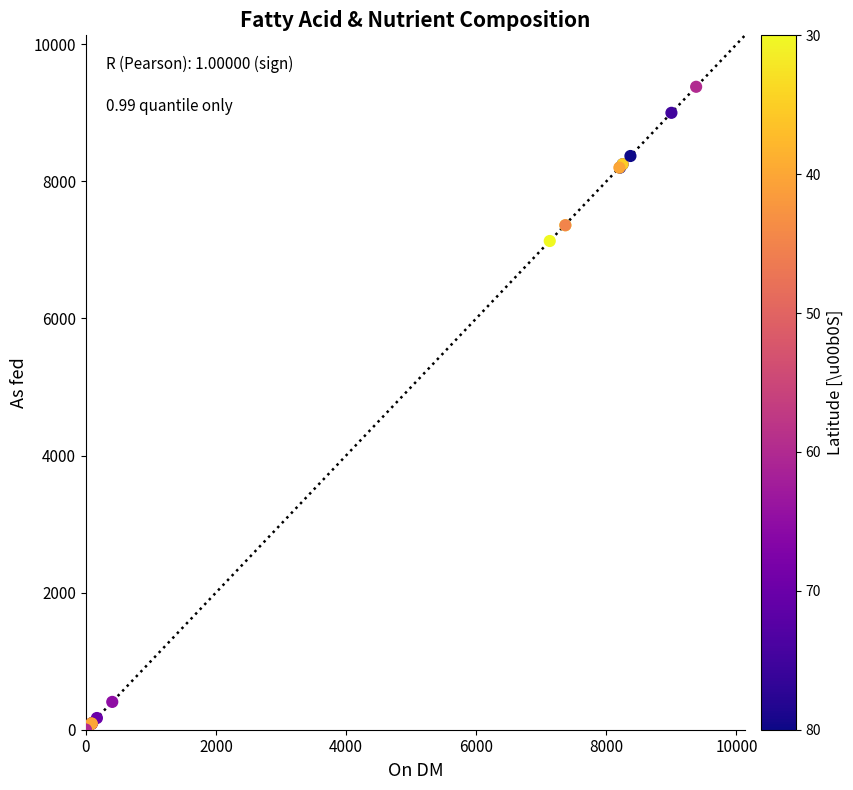

What Y value in the scatter plot is closest to 4690?

7130.0